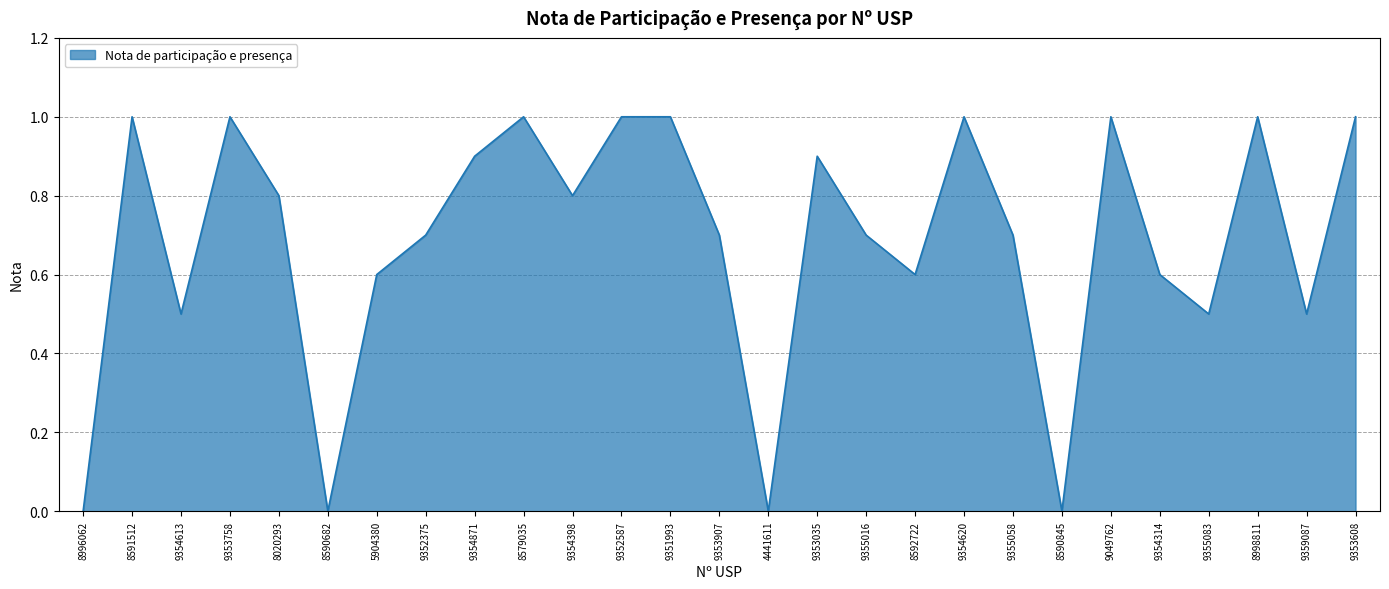

Read the value at 5904380.

0.6